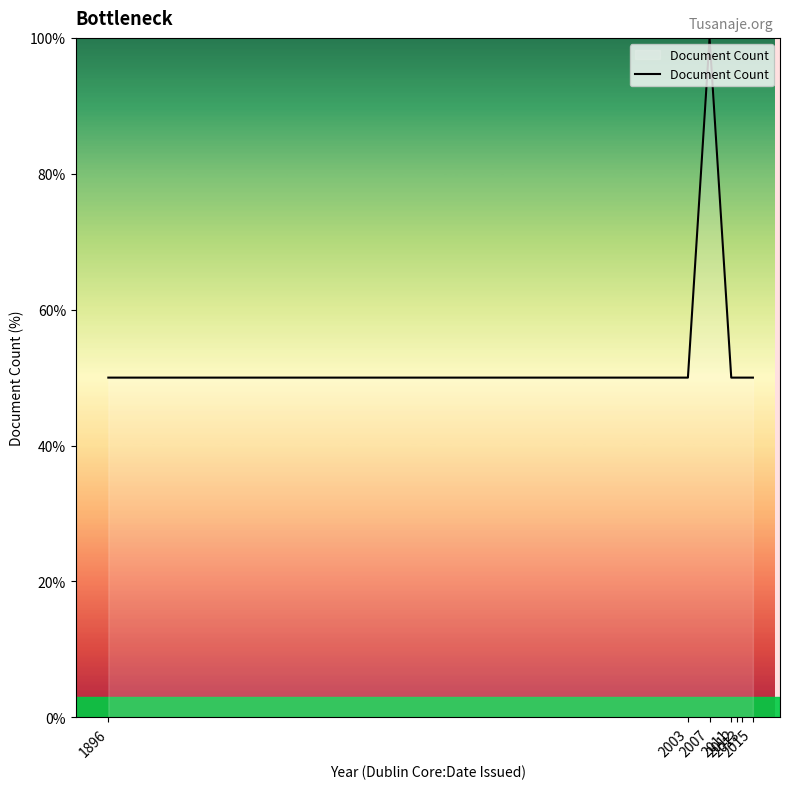

What is the difference between the maximum and minimum values?

50